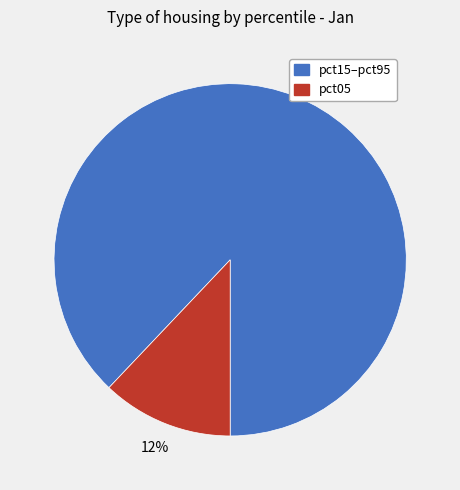

To the nearest percent, what is the average slice percentage?

50%